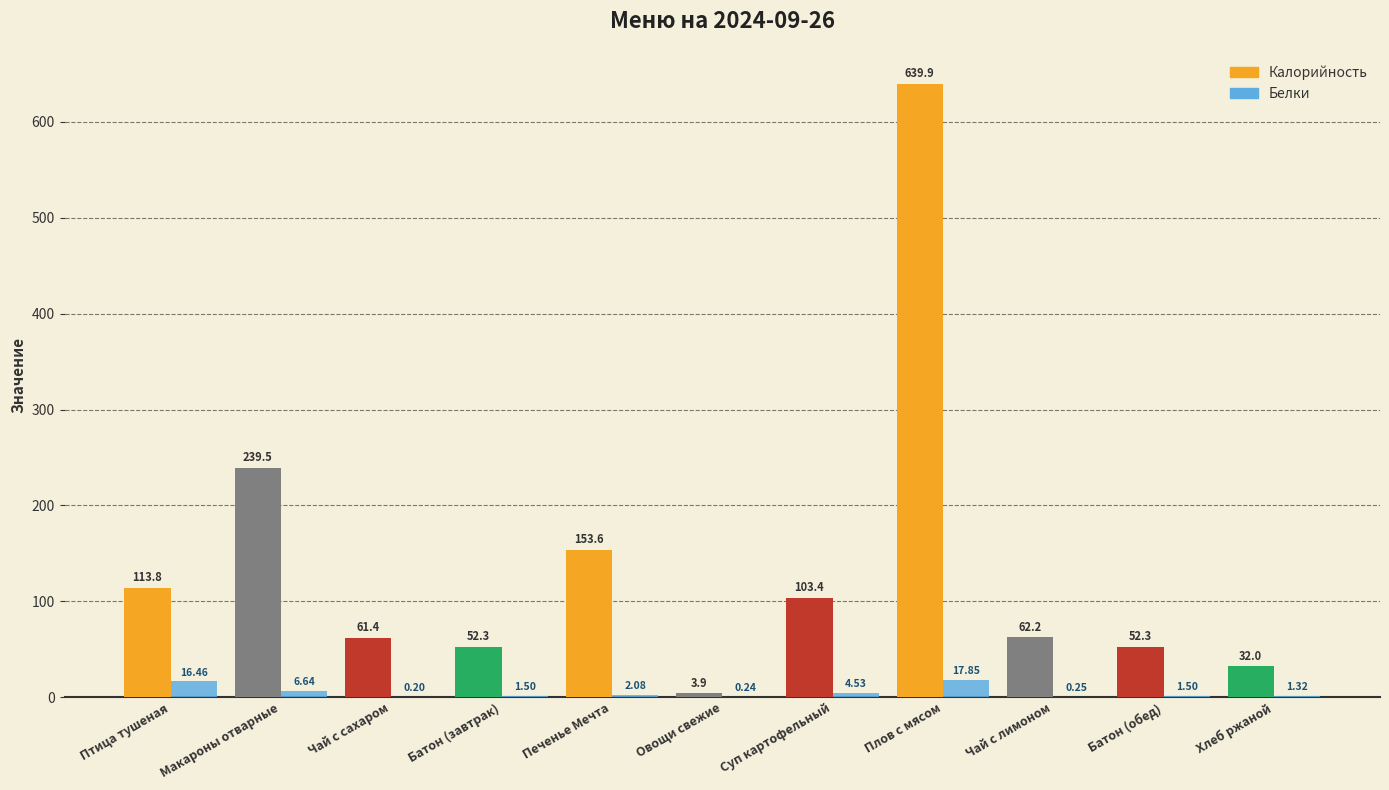

At which label is Белки closest to 9?

Макароны отварные